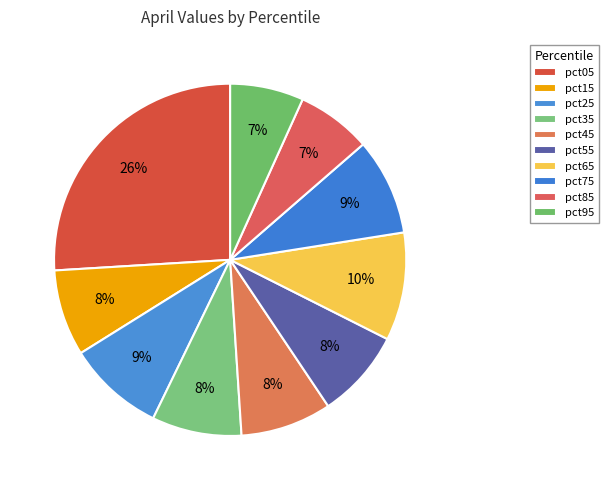

Is it true that pct05 is 26% of the pie?

True